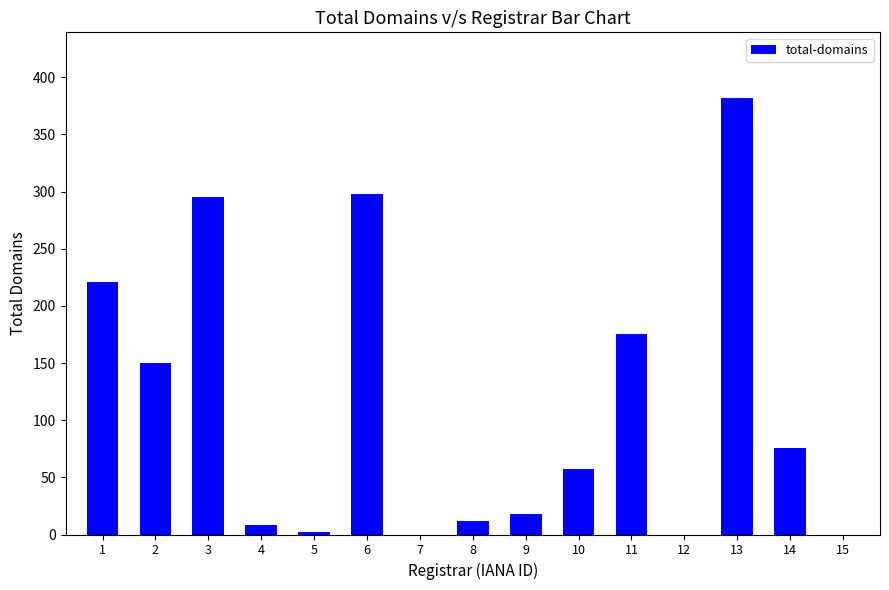

Which label corresponds to the largest value in the chart?

13